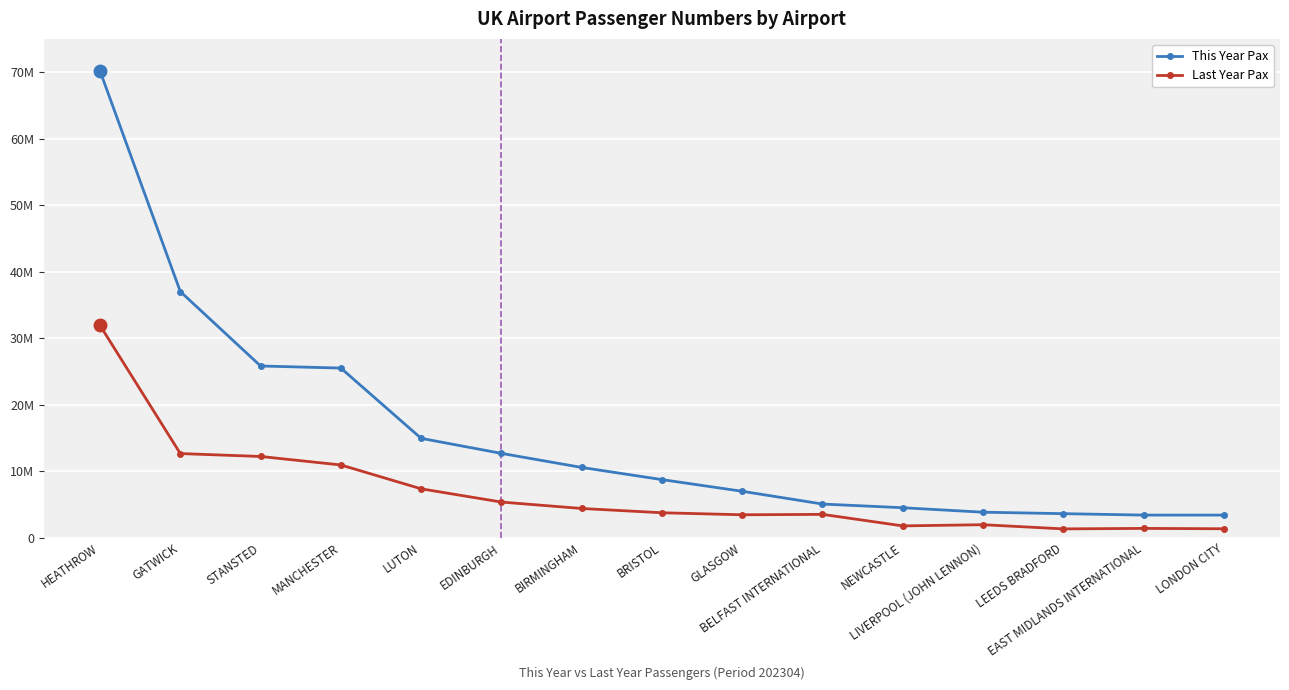

Read the Last Year Pax value at EAST MIDLANDS INTERNATIONAL, to the nearest 100.

1389100